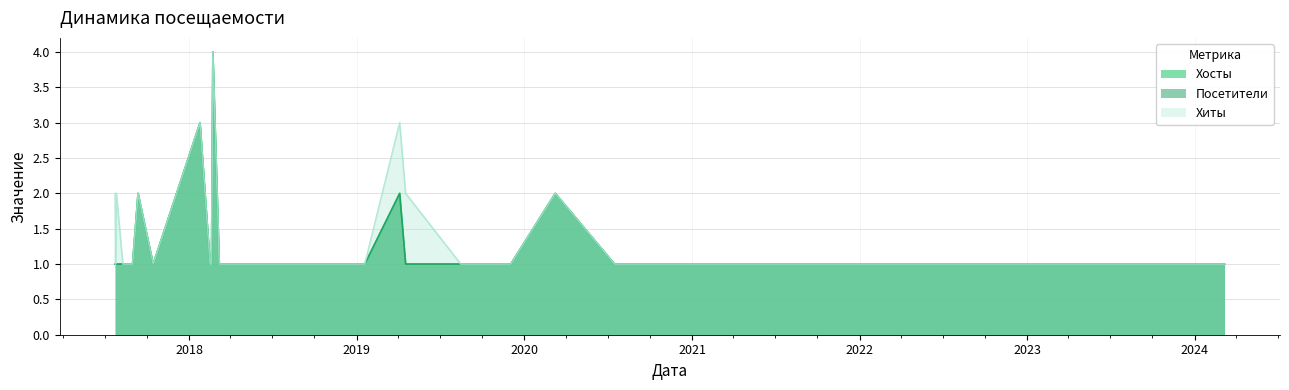

What are all the series names shown in the legend?

Хосты, Посетители, Хиты